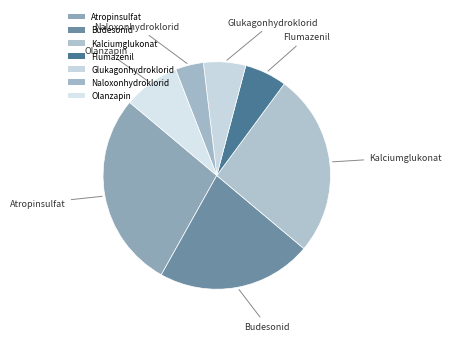

How many slices are in this pie chart?

7